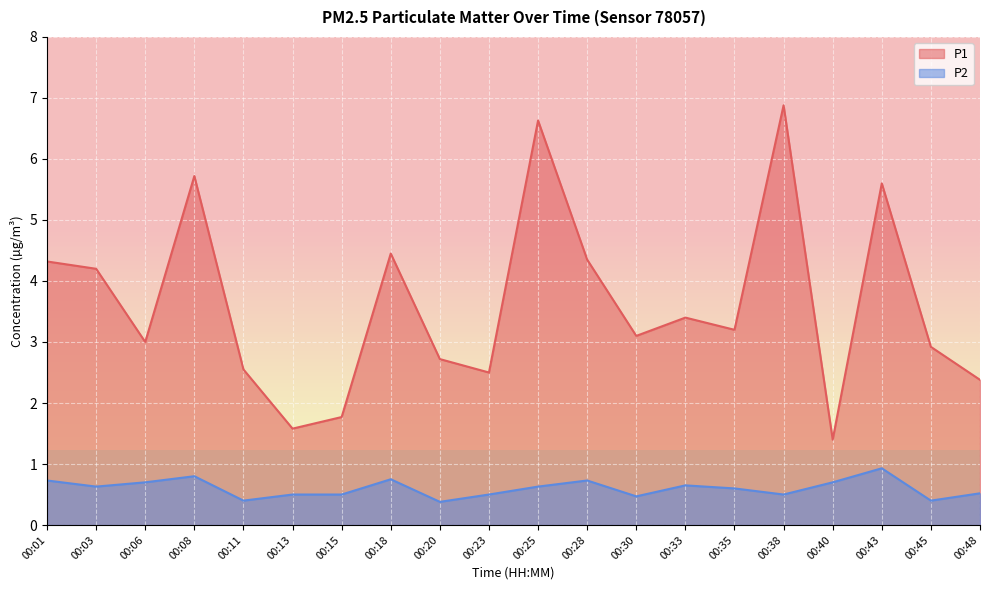

Which category has the lowest value in the P2 series?

00:20